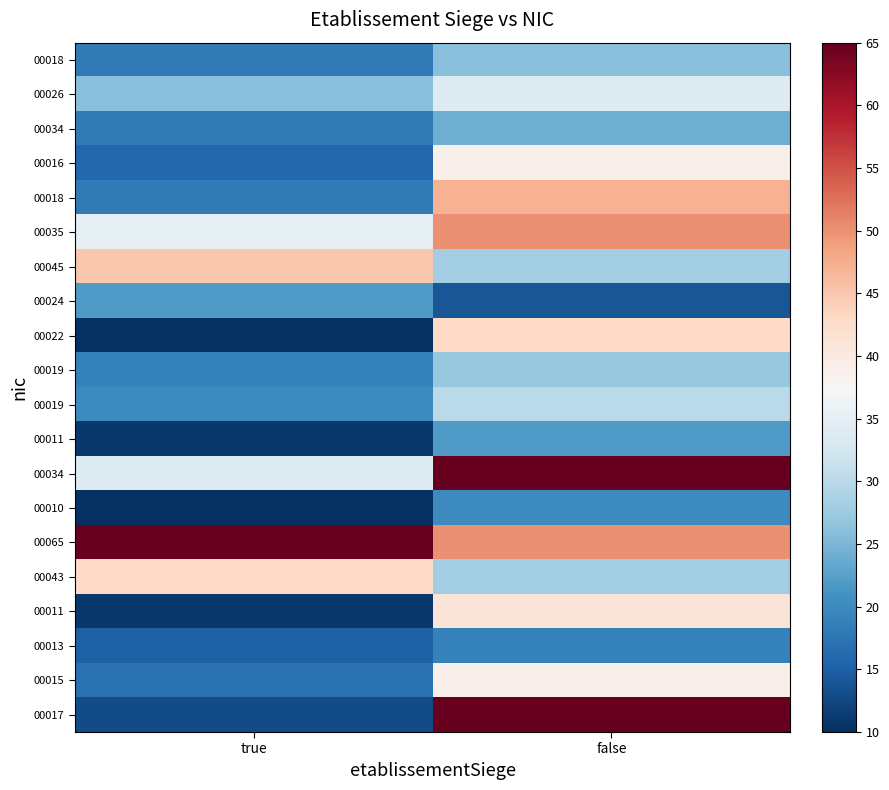

What is the difference between the highest and lowest values at false?

51